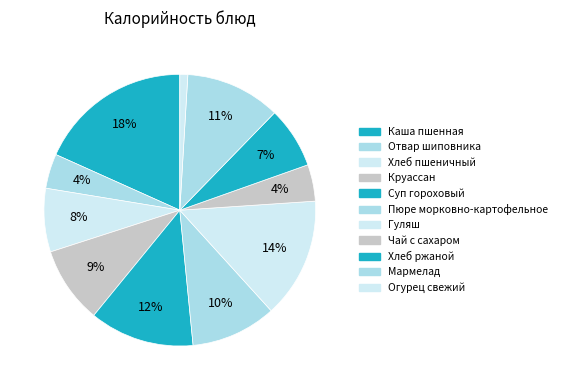

Does any single category account for the majority?

No